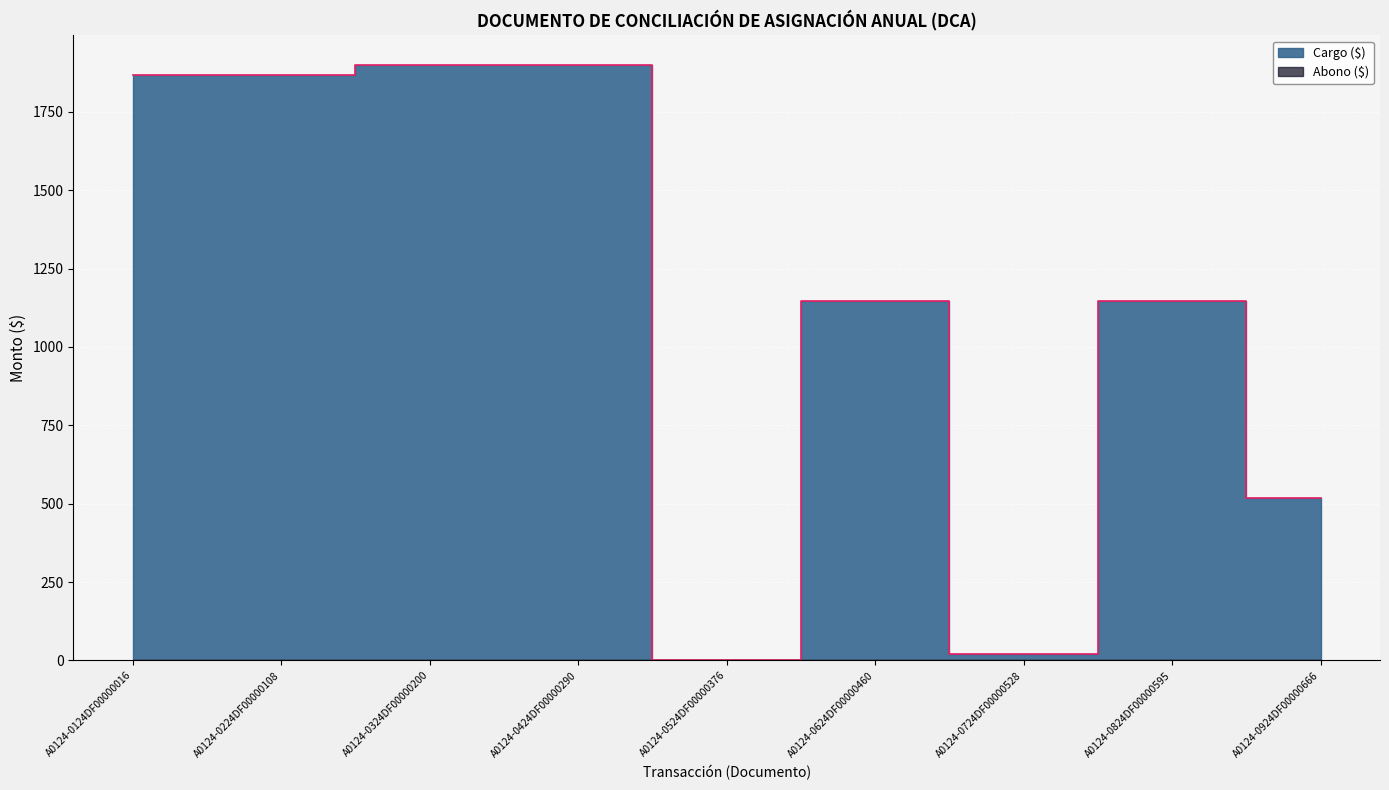

Which has a higher value, A0124-0224DF00000108 or A0124-0724DF00000528?

A0124-0224DF00000108